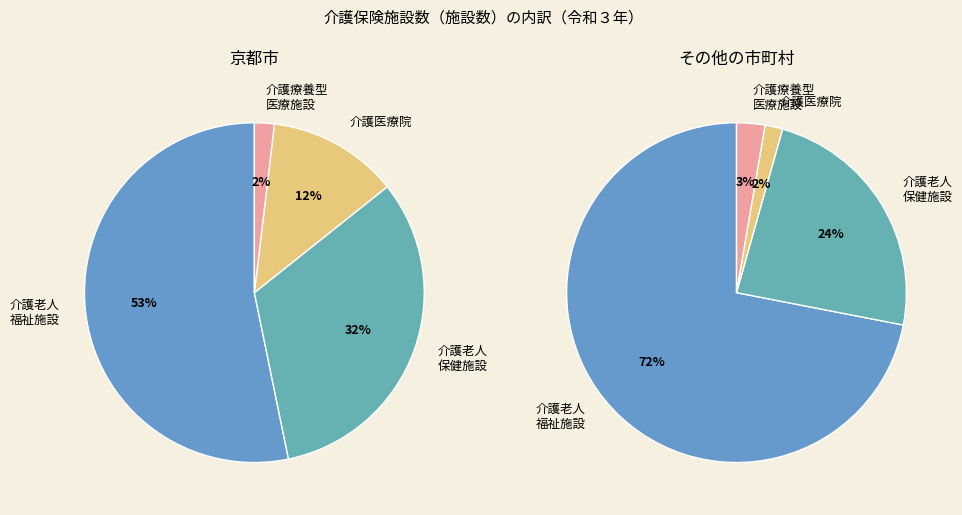

To the nearest percent, what portion does 介護療養型医療施設 represent?

2%